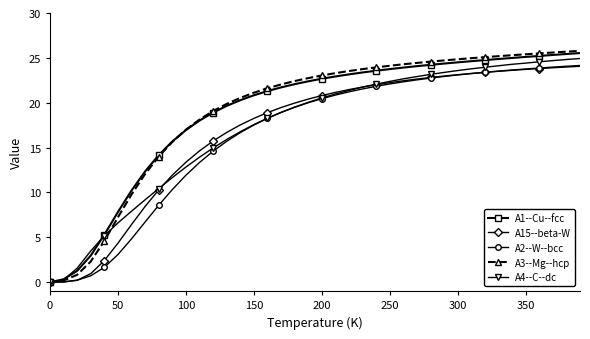

What is the value of the A3--Mg--hcp point at the 8th from the left?

12.0